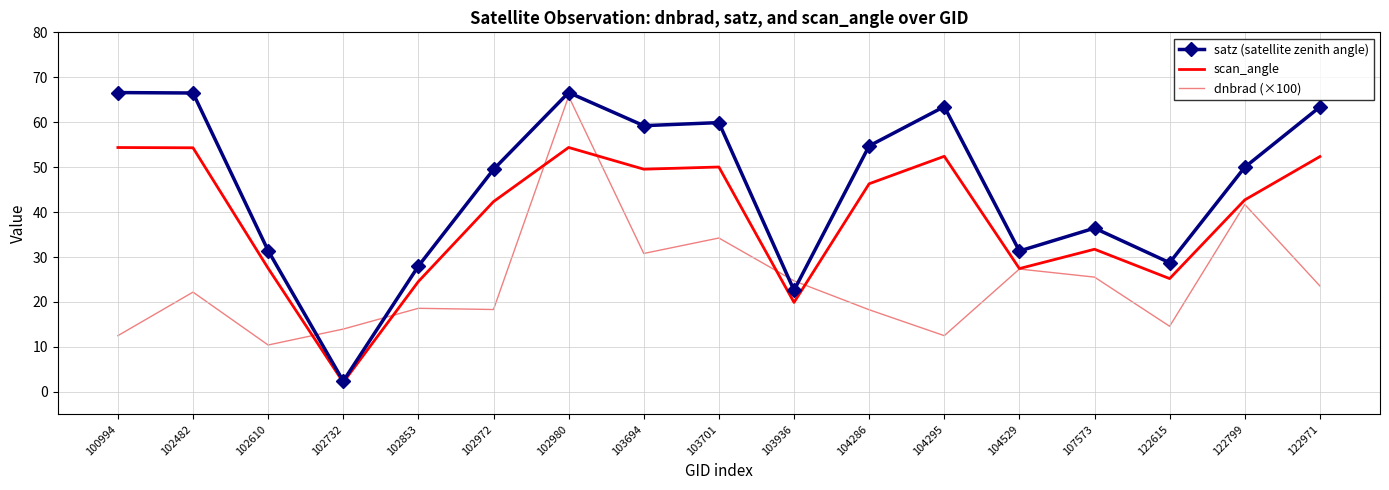

The value of satz (satellite zenith angle) at 104295 is 63.5. True or false?

True